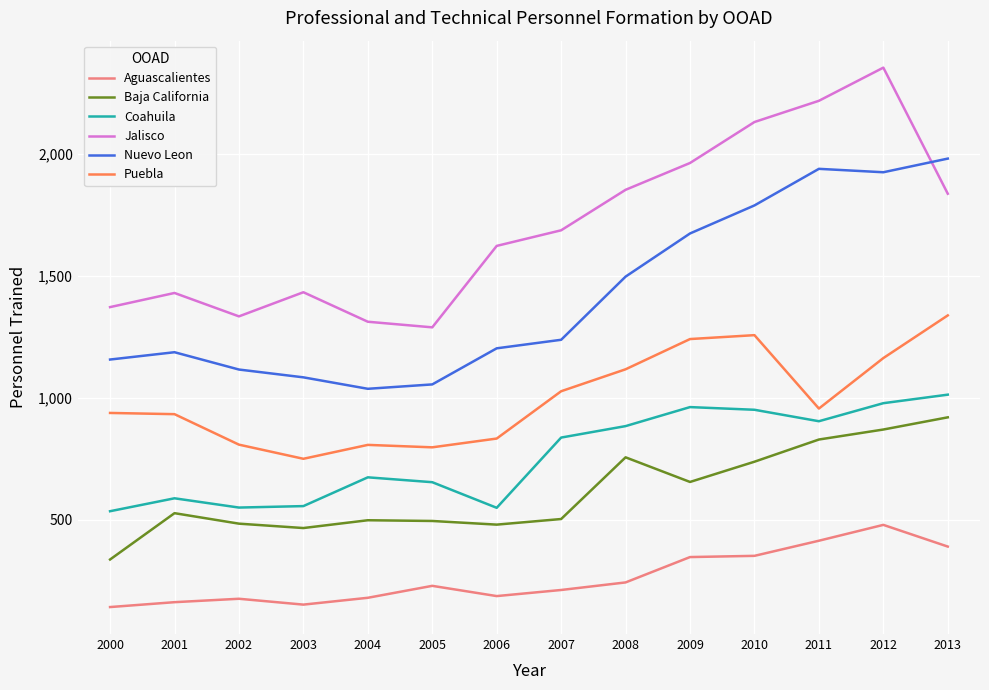

True or false: Puebla and Jalisco intersect in this chart.

False